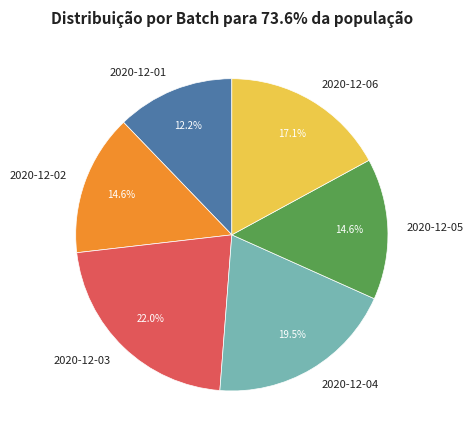

To the nearest percent, what percentage of the pie is 2020-12-05?

15%